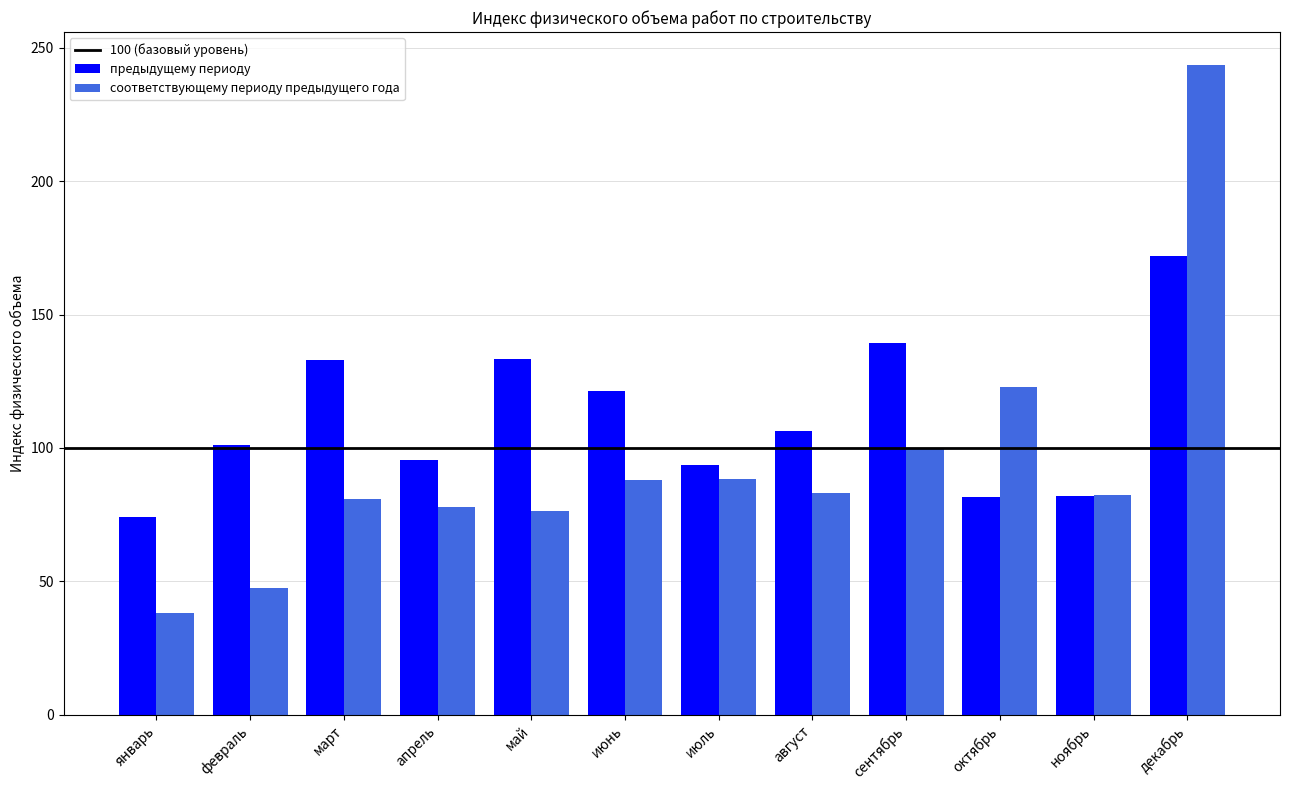

Does the chart contain any negative values?

No